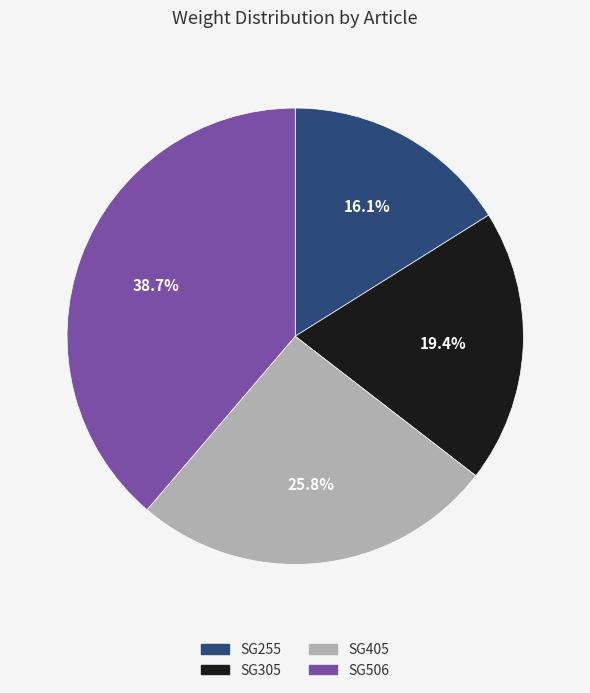

What percentage is the SG506 slice, to the nearest percent?

39%